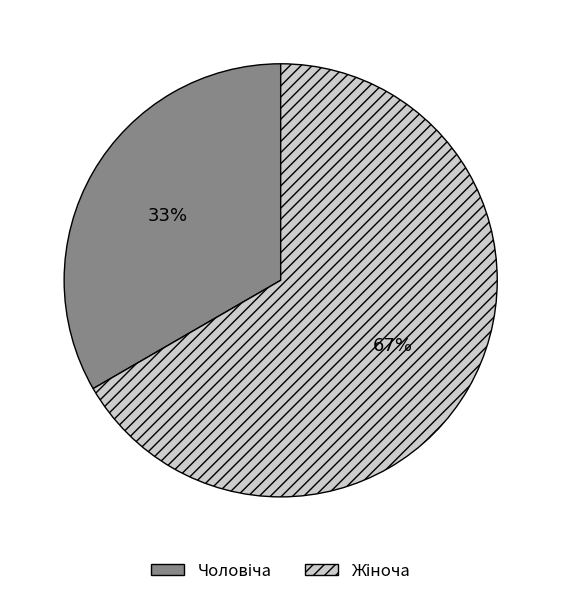

Is there a majority slice in this chart?

Yes